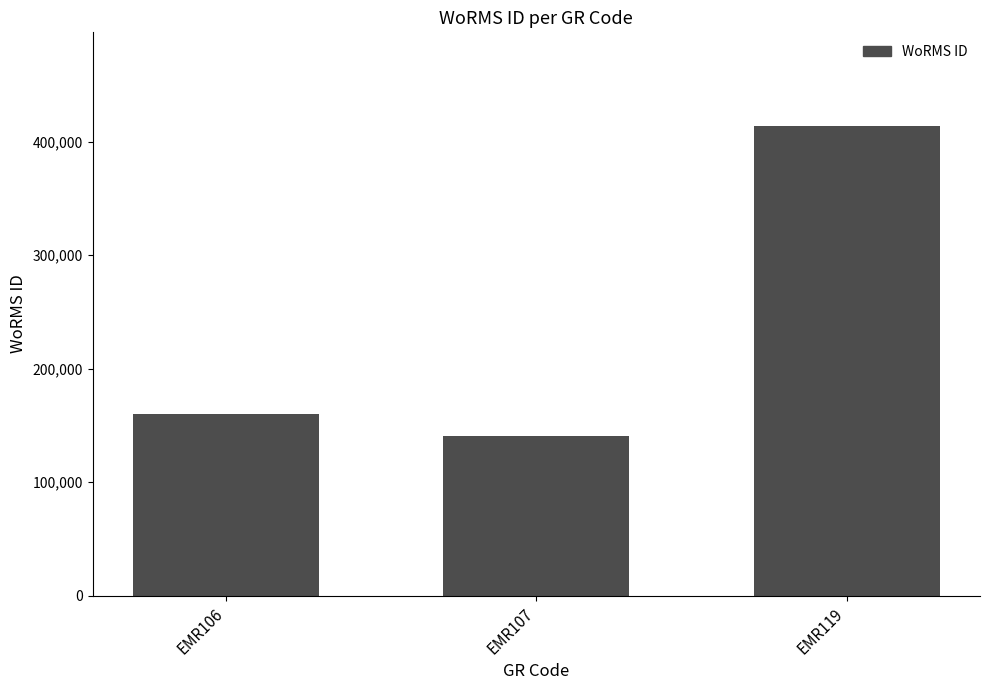

What is the change in value from EMR107 to EMR119?

+272906